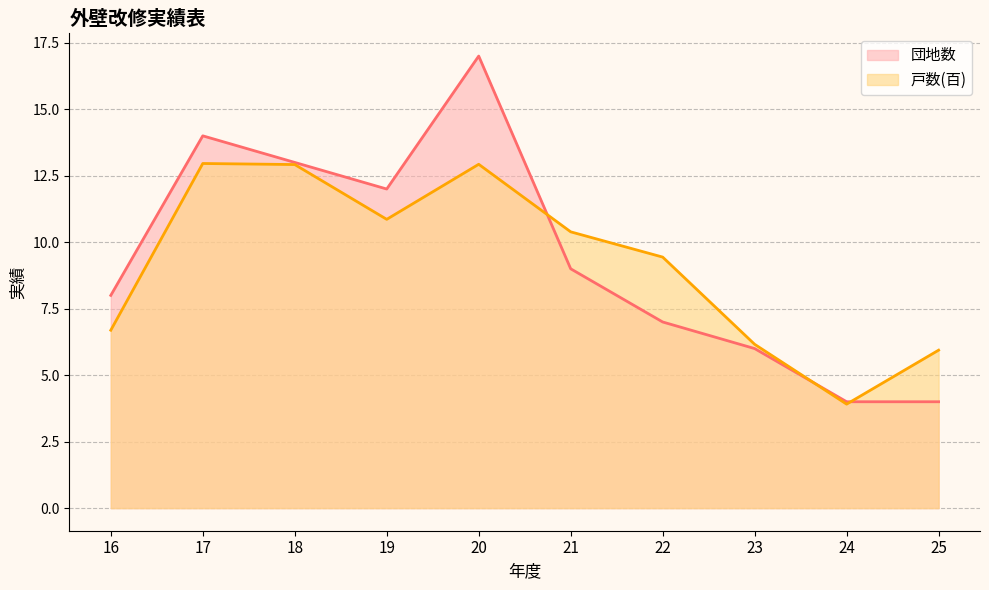

What is the value of the 団地数 (line) point at the 2nd from the left?

14.0